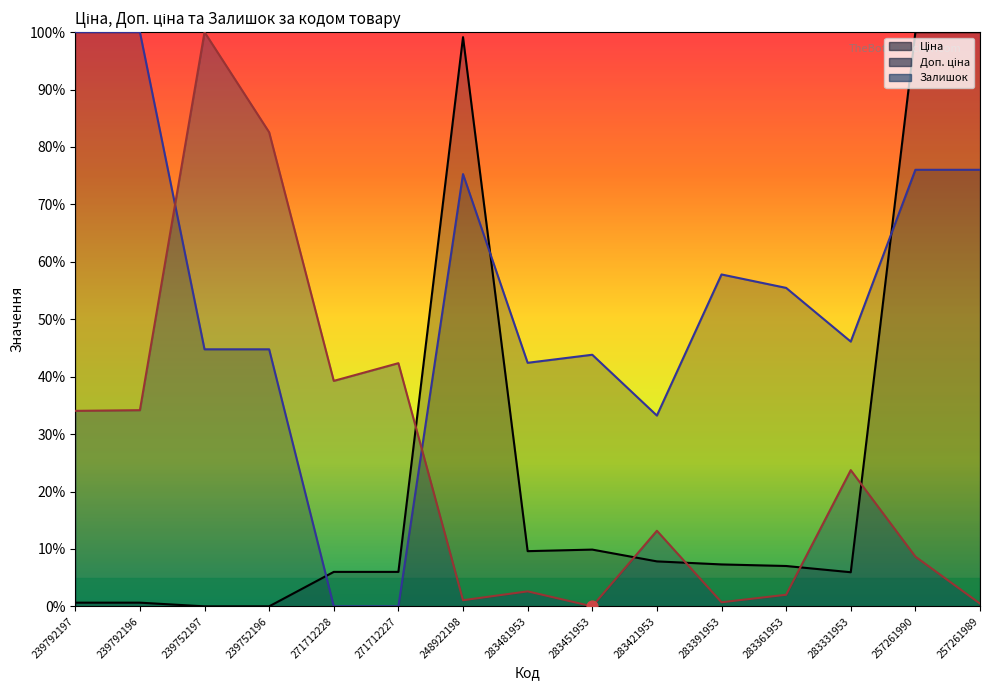

Which series reaches the maximum Y coordinate?

Ціна